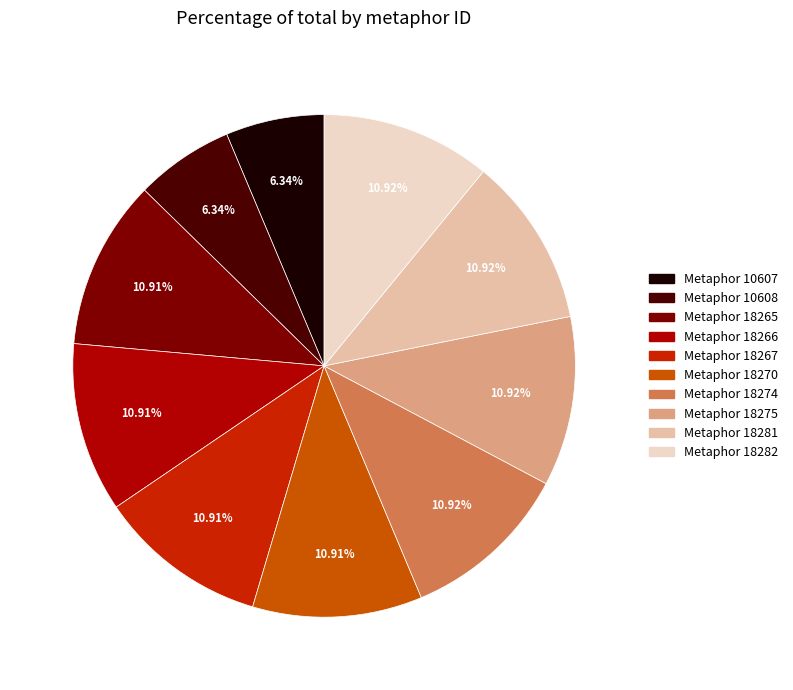

Is there a majority slice in this chart?

No